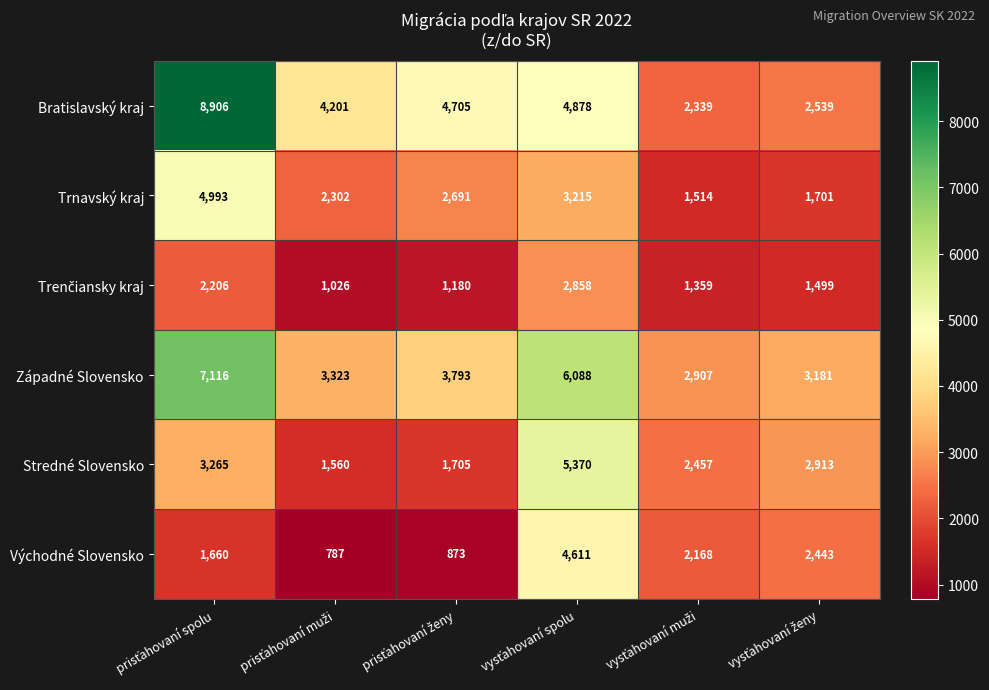

What is the difference between the second highest and minimum values in the Západné Slovensko series?

3181